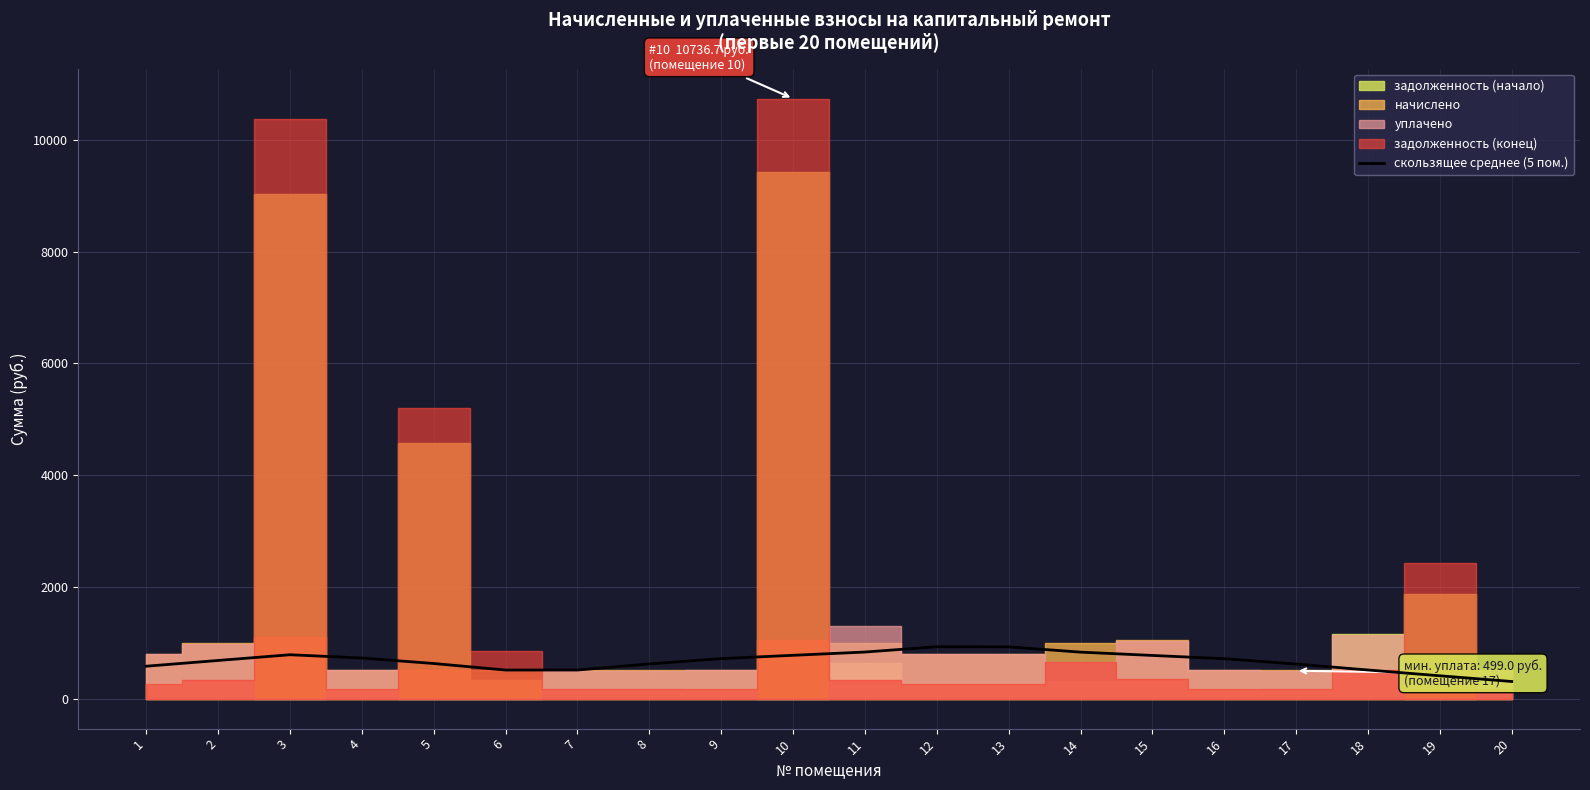

True or false: the data has more than 2 interior local peaks.

False